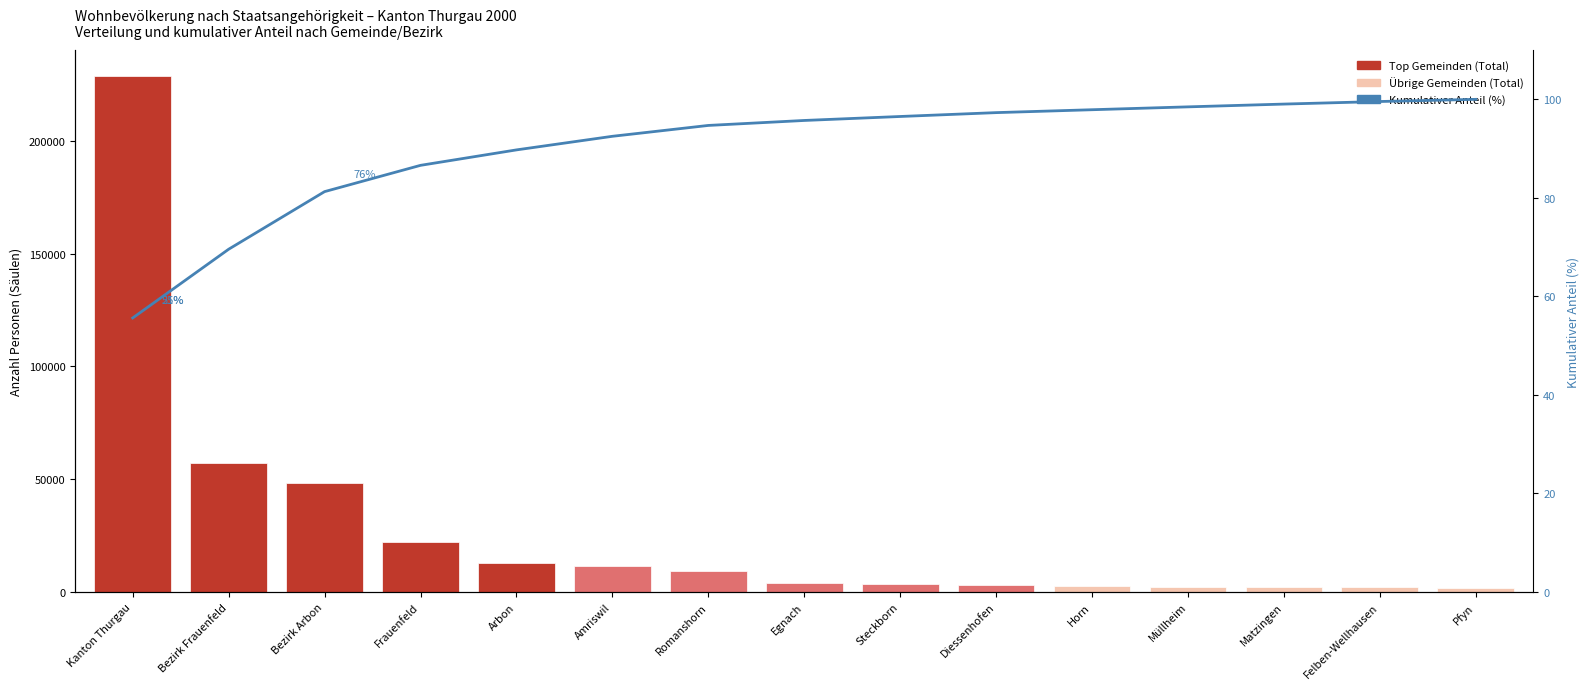

What is the highest value of the Kumulativ % series?

100.0